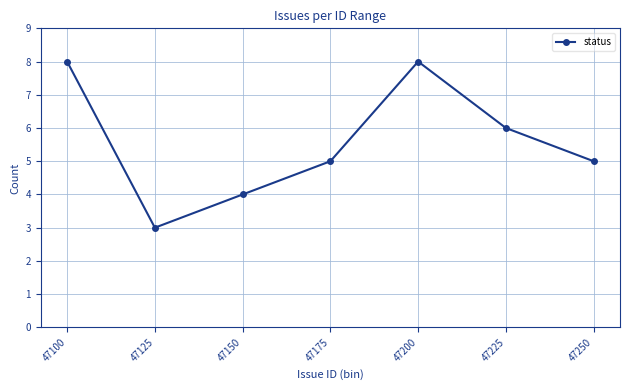

What is the smallest value displayed?

3